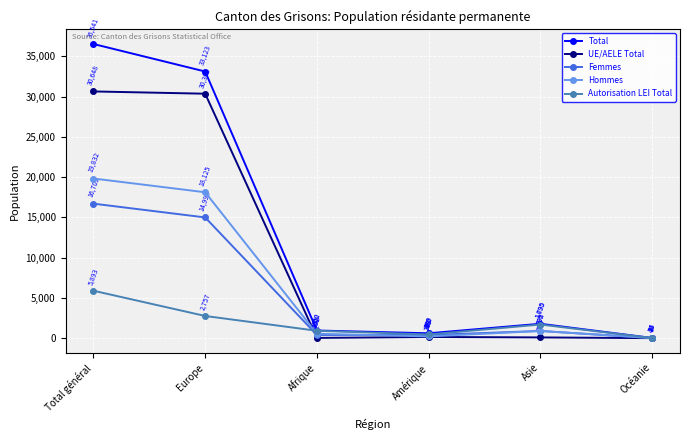

Is the value of Autorisation LEI Total at Total général greater than the value of UE/AELE Total at Océanie?

Yes